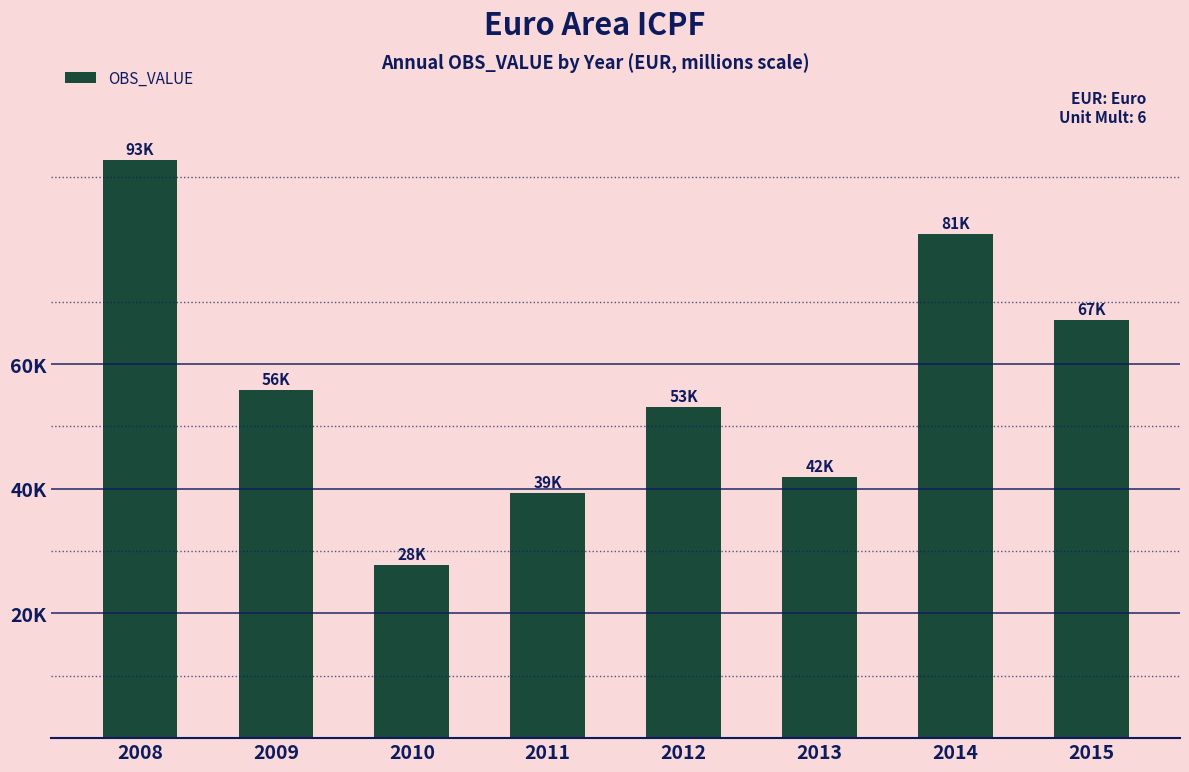

The value at 2009 is 55779.5. True or false?

True